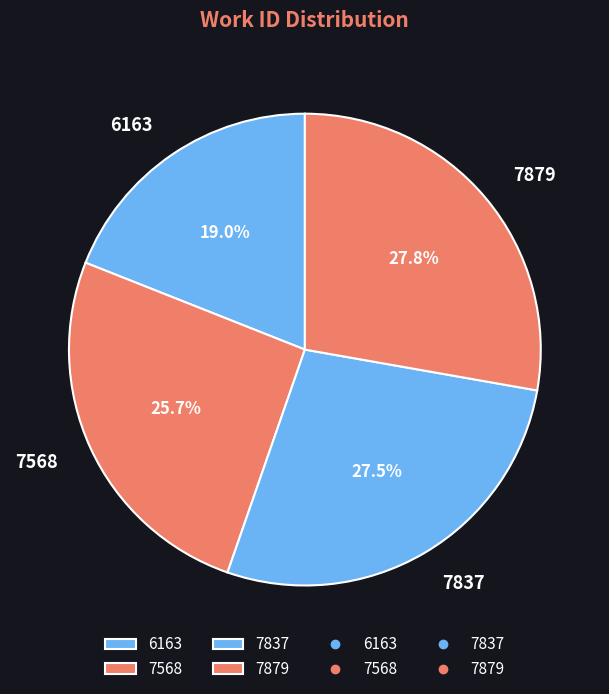

Which category has the smallest portion of the pie?

6163